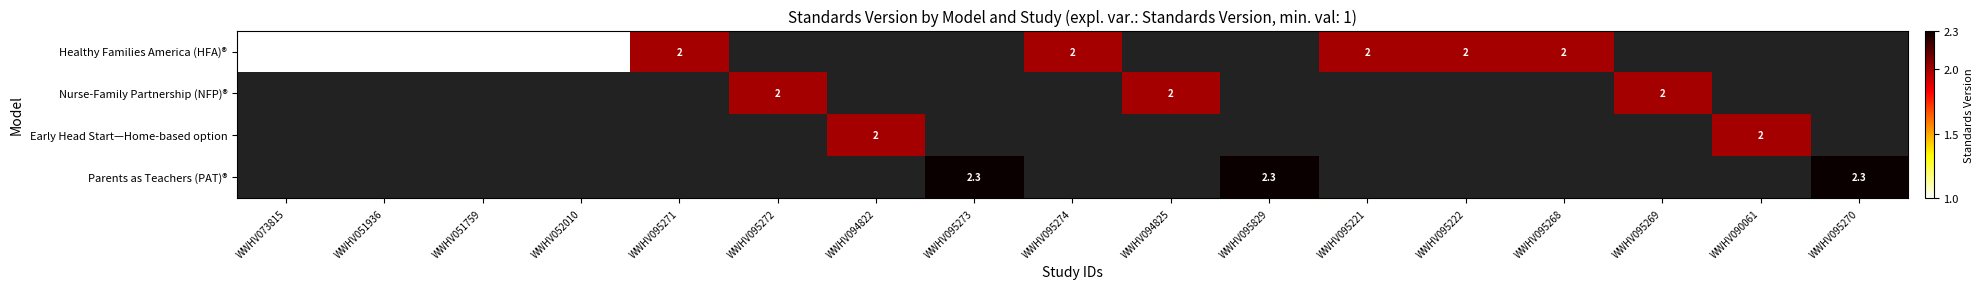

The Healthy Families America (HFA)® series shows 1.0 at WWHV095268. True or false?

False